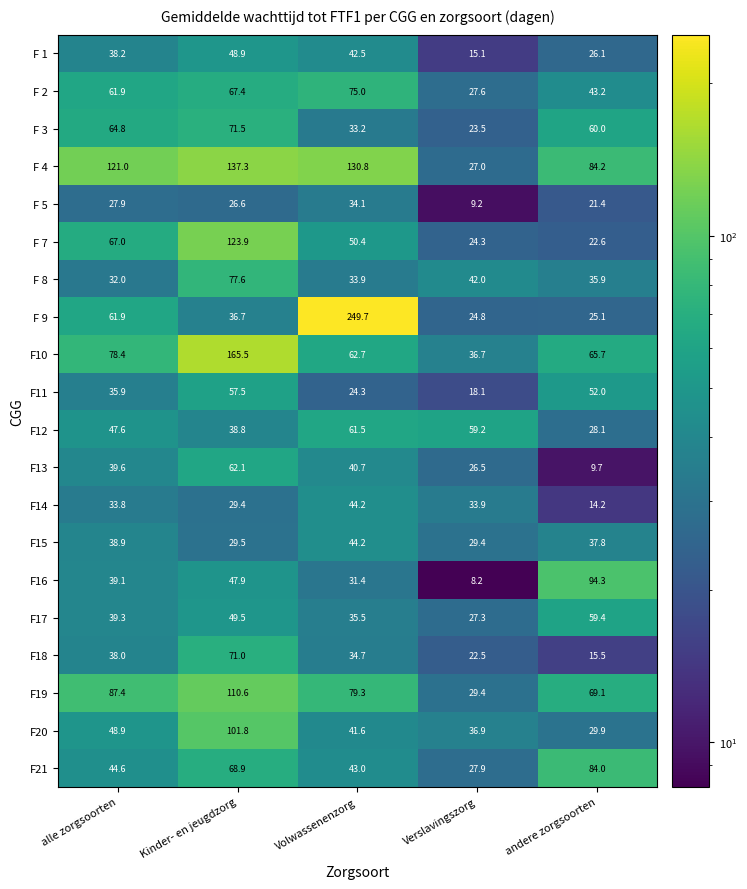

Rank the categories by F 5 value from highest to lowest.

Volwassenenzorg, alle zorgsoorten, Kinder- en jeugdzorg, andere zorgsoorten, Verslavingszorg